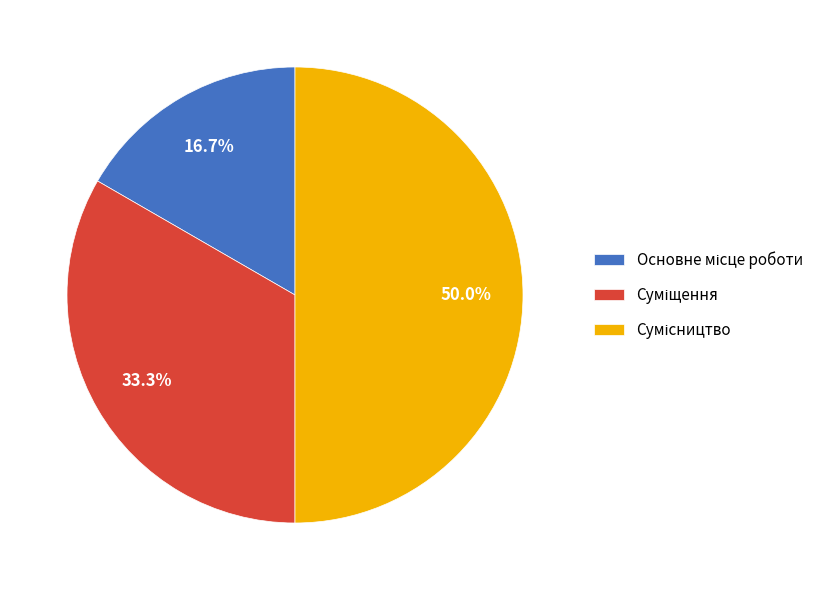

What percentage is the Сумісництво slice, to the nearest percent?

50%